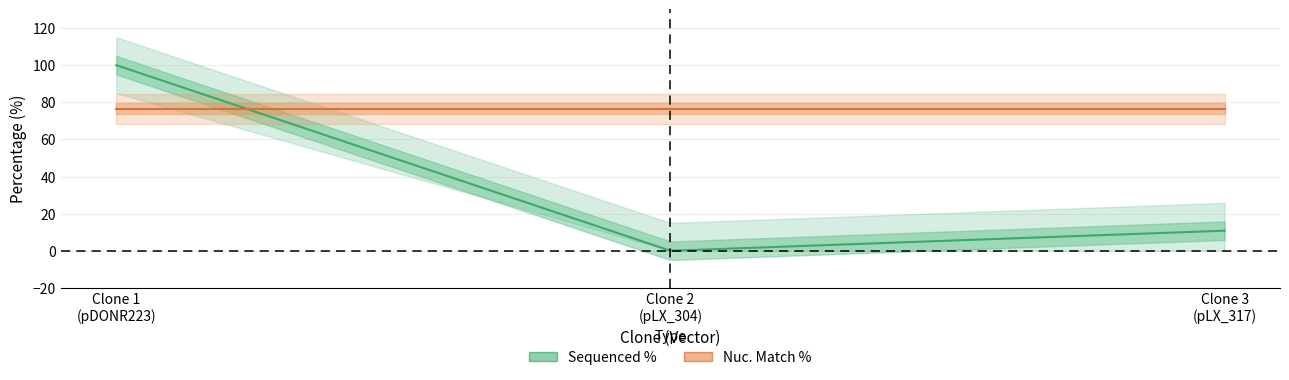

Reading left to right, what are all the values shown in this chart?

Sequenced %: ccsbBroadEn_02765=100.0	ccsbBroad304_02765=0.0	TRCN0000467195=10.8
Nuc. Match %: ccsbBroadEn_02765=76.5	ccsbBroad304_02765=76.5	TRCN0000467195=76.5